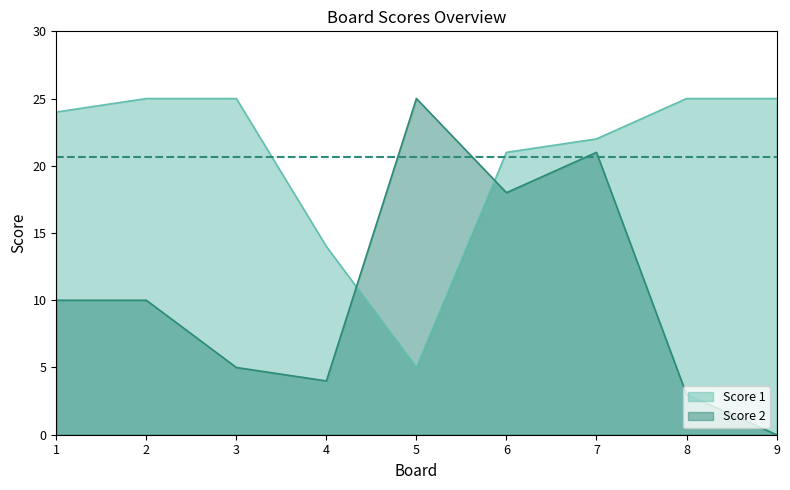

What is the difference between the highest and lowest values at 2?

15